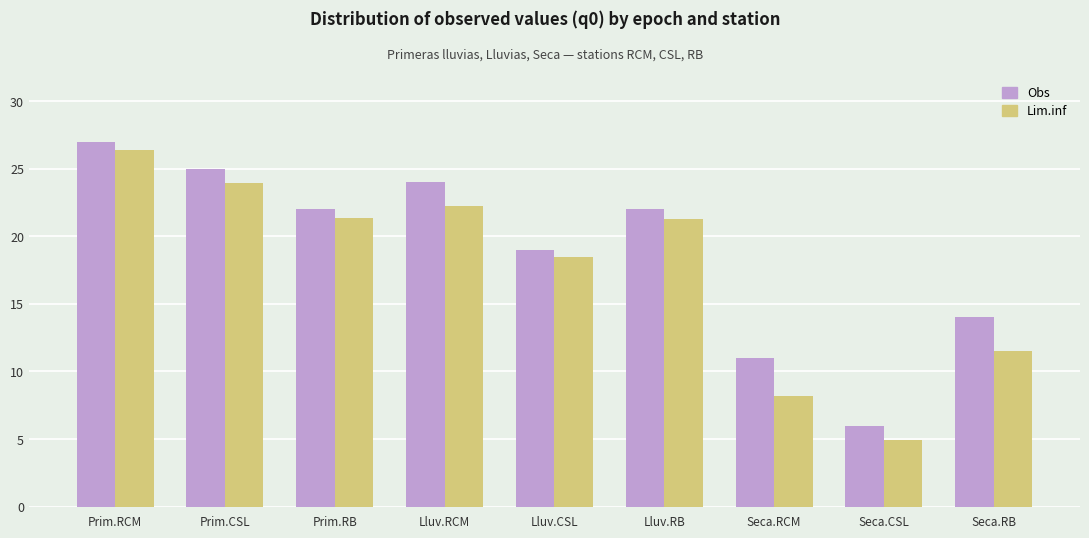

What is the total value across all series at Lluv.RB?

43.3